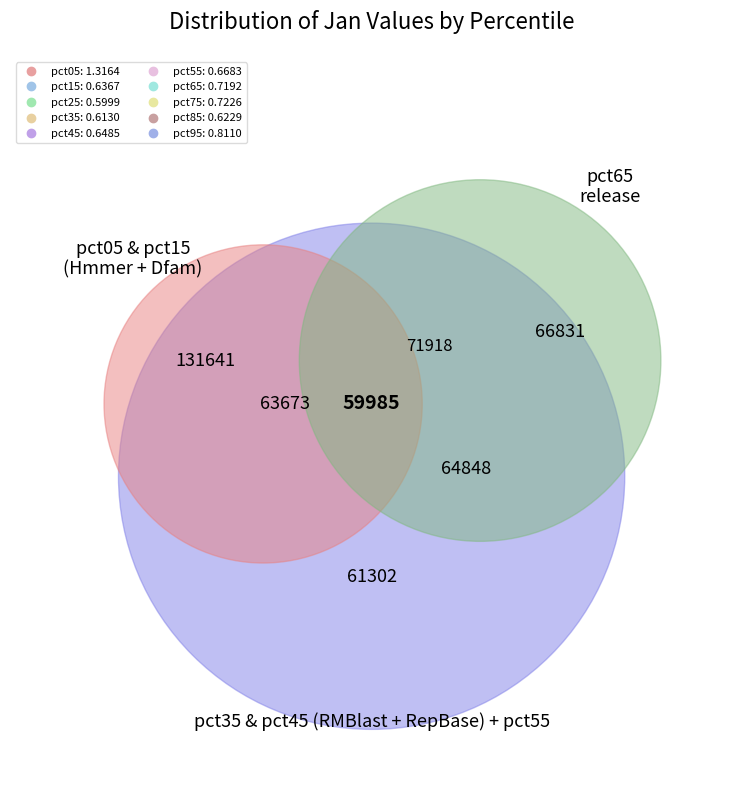

To the nearest percent, what is the average slice percentage?

10%